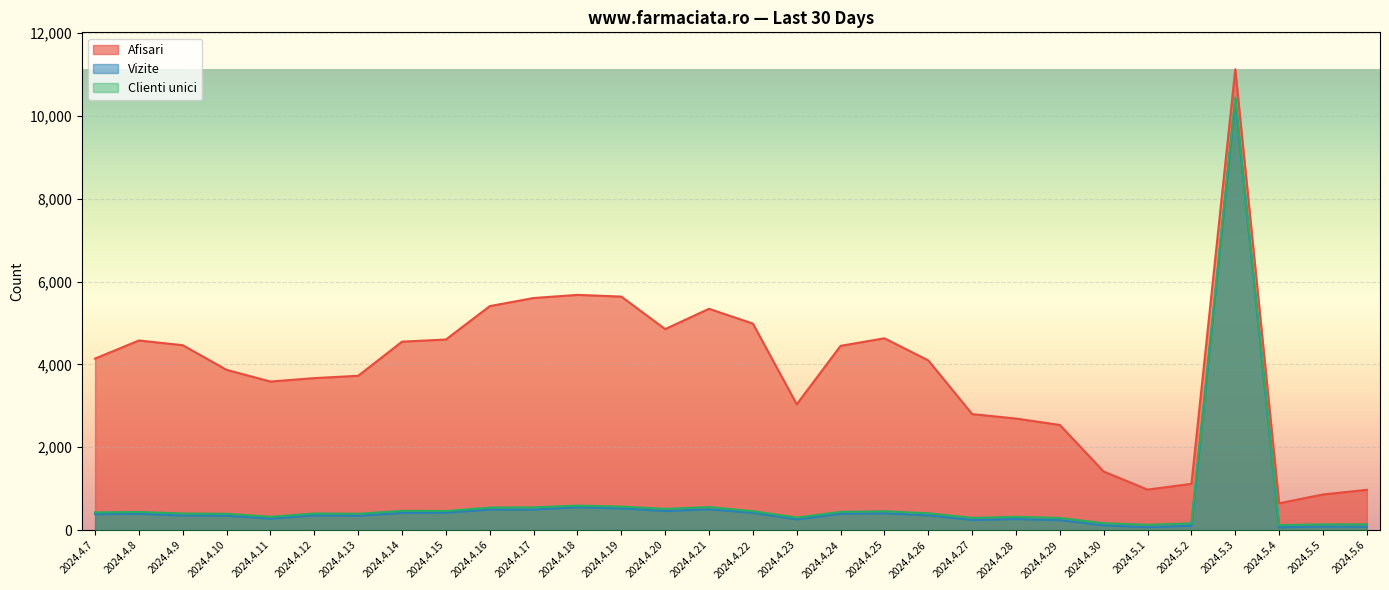

What is the smallest value displayed?

68